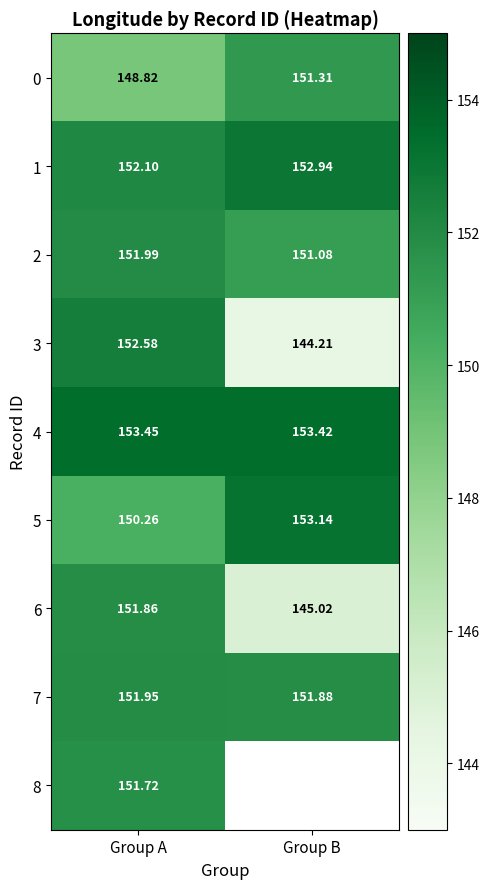

At which category is the sum across all series the highest?

Group A